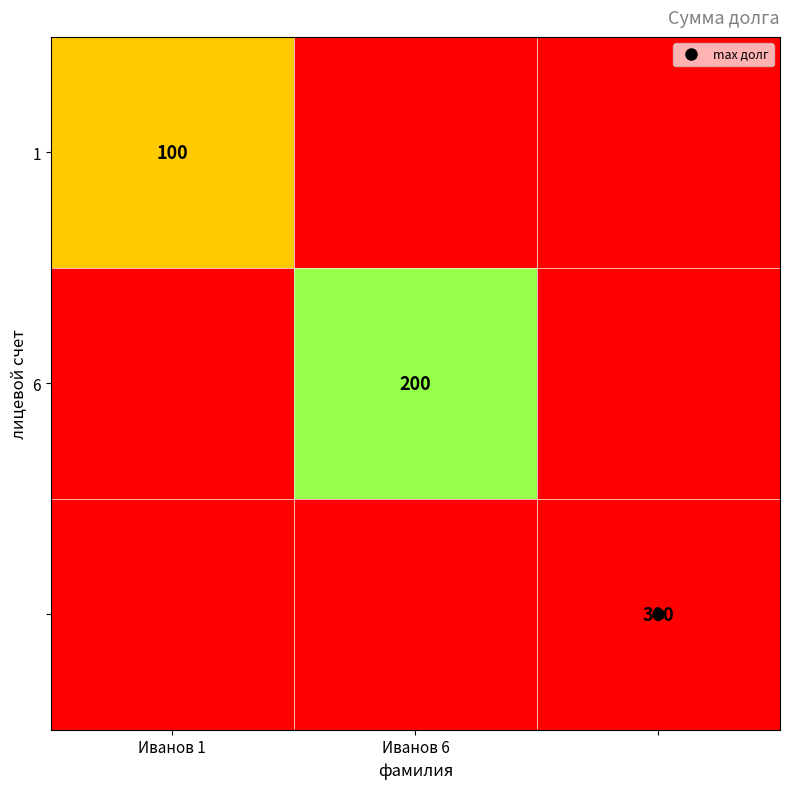

True or false: 6 has a value of 61 at Иванов 1.

False